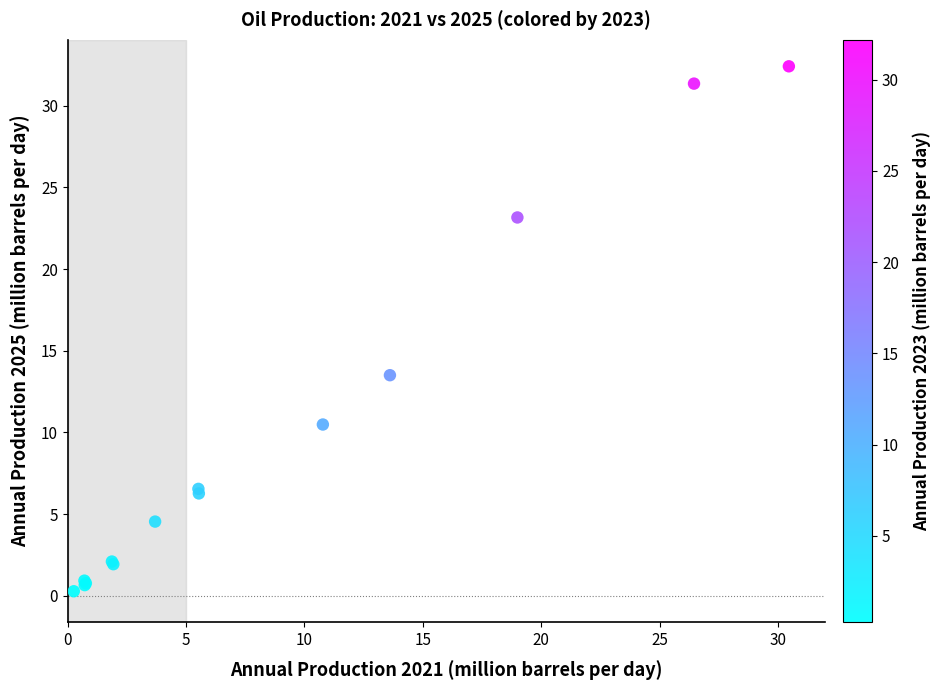

What Y value in the scatter plot is closest to 16?

13.5